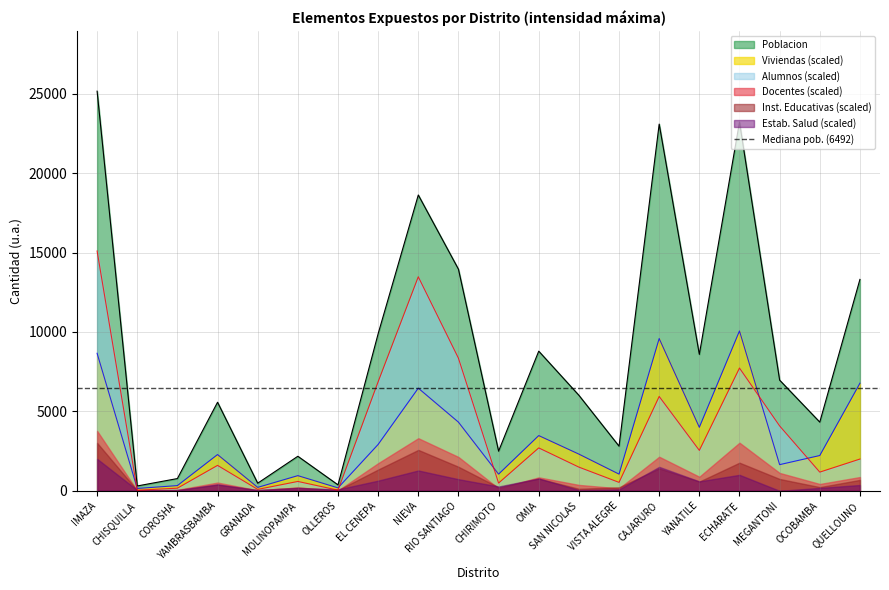

What is the label of the 2nd point from the left?

CHISQUILLA